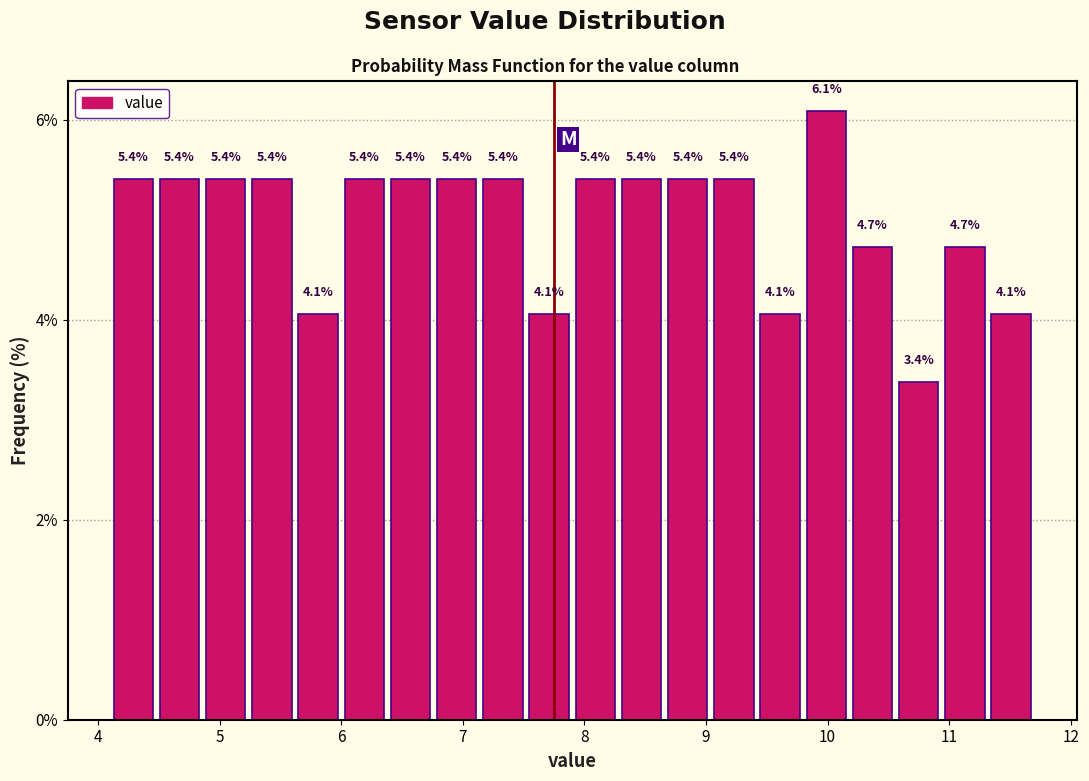

Around what value on the x-axis is the tallest bar? Give the approximate position of its centre, as read against the axis.

10.0